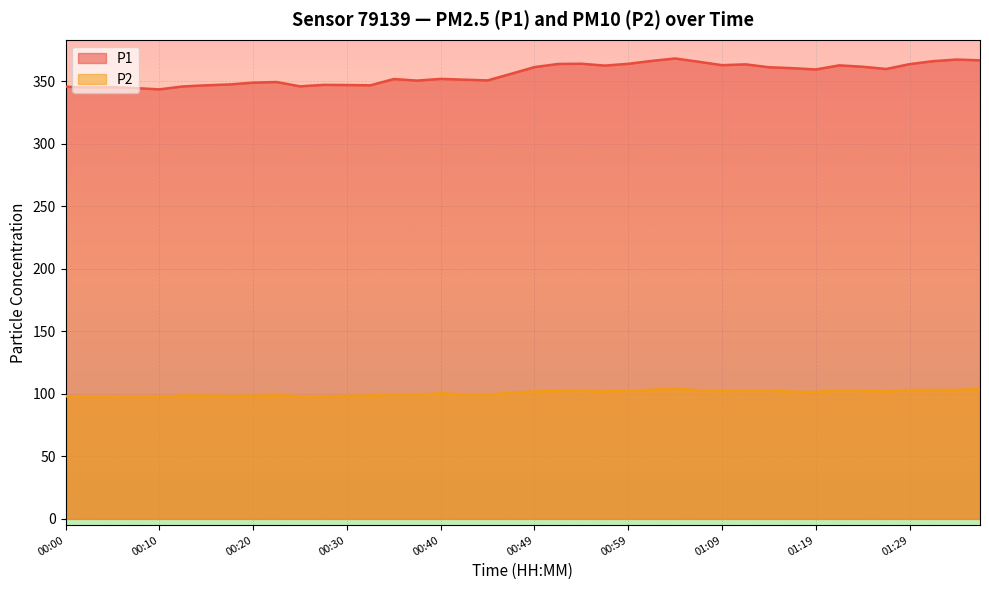

What is the average value of the P2 series?

100.6